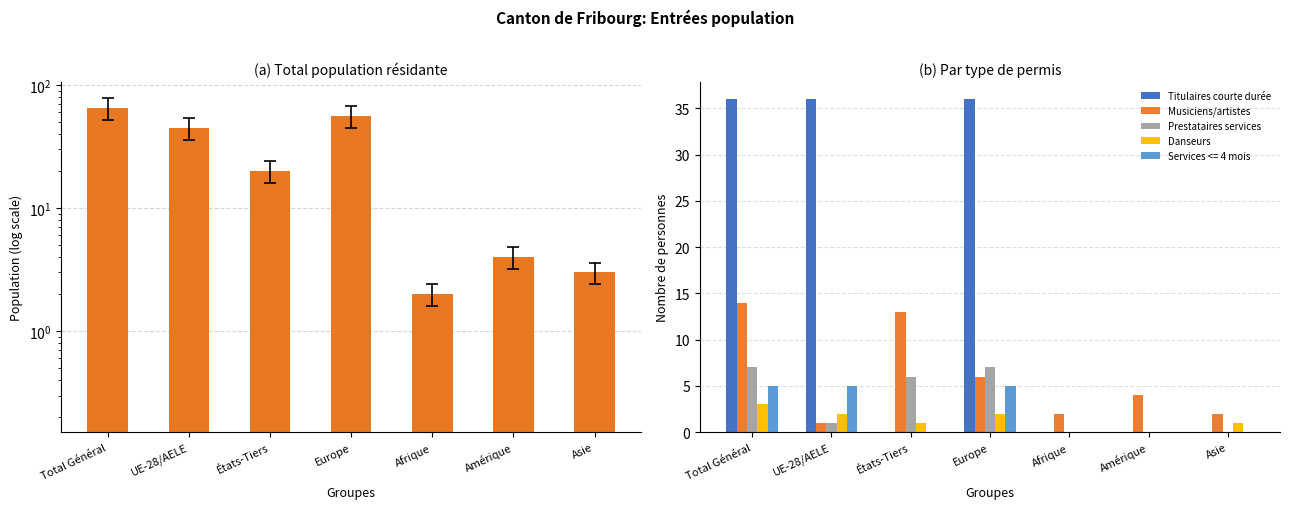

Are the bars horizontal?

No